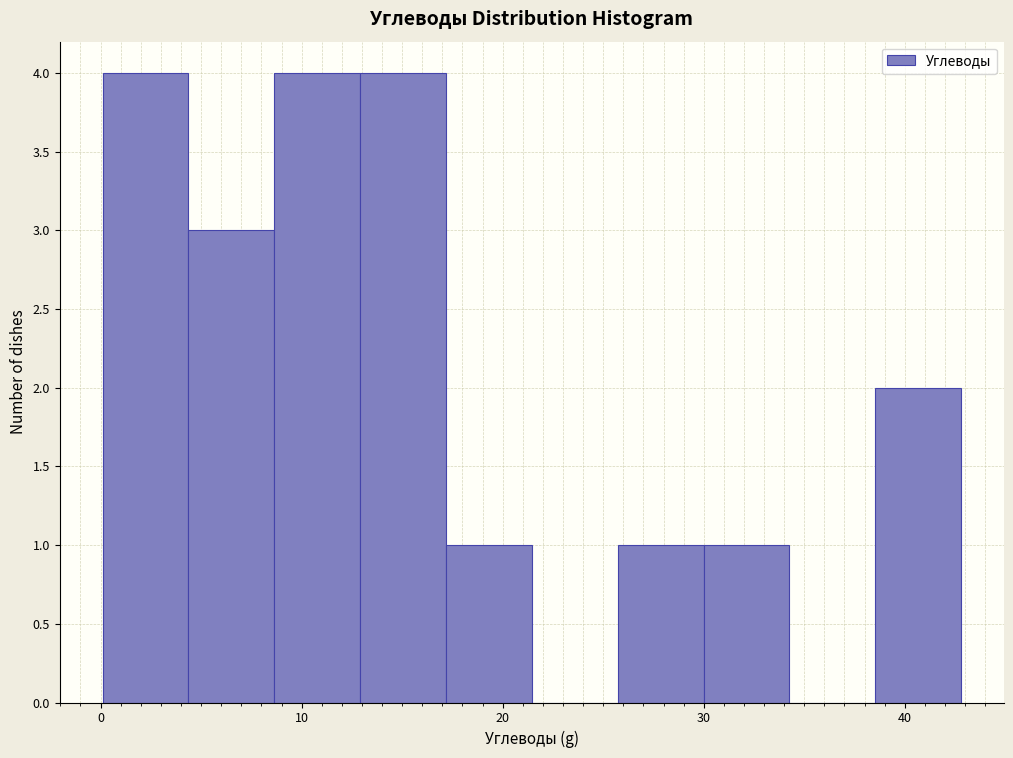

Reading left to right, transcribe this chart: for each bar, give the range it covers on the x-axis and its height. Neither the bar edges nor the heights are printed on the chart, so give them approximately, as read against the axes.

0 to 4: 4
4 to 9: 3
9 to 13: 4
13 to 17: 4
17 to 21: 1
21 to 26: 0
26 to 30: 1
30 to 34: 1
34 to 39: 0
39 to 43: 2